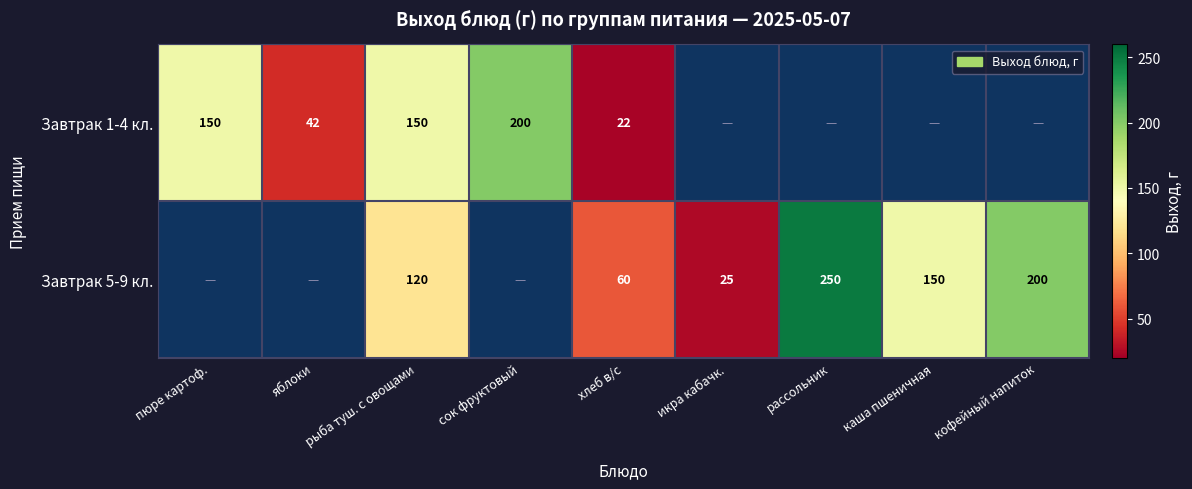

What is the spread (max minus min) of values at каша пшеничная?

150